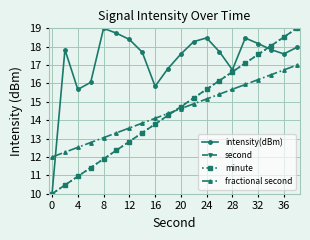

Does the chart have visible grid lines?

Yes